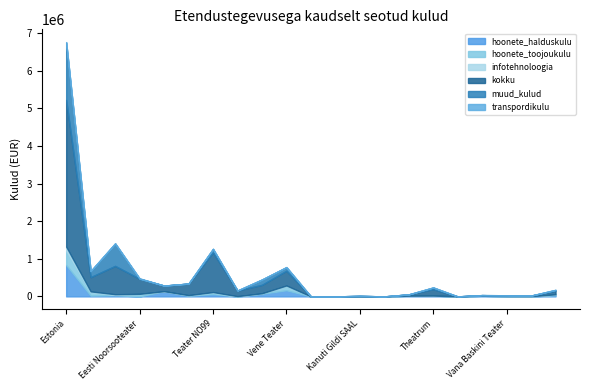

What is the difference between the second highest and minimum values in the hoonete_toojoukulu series?

116141